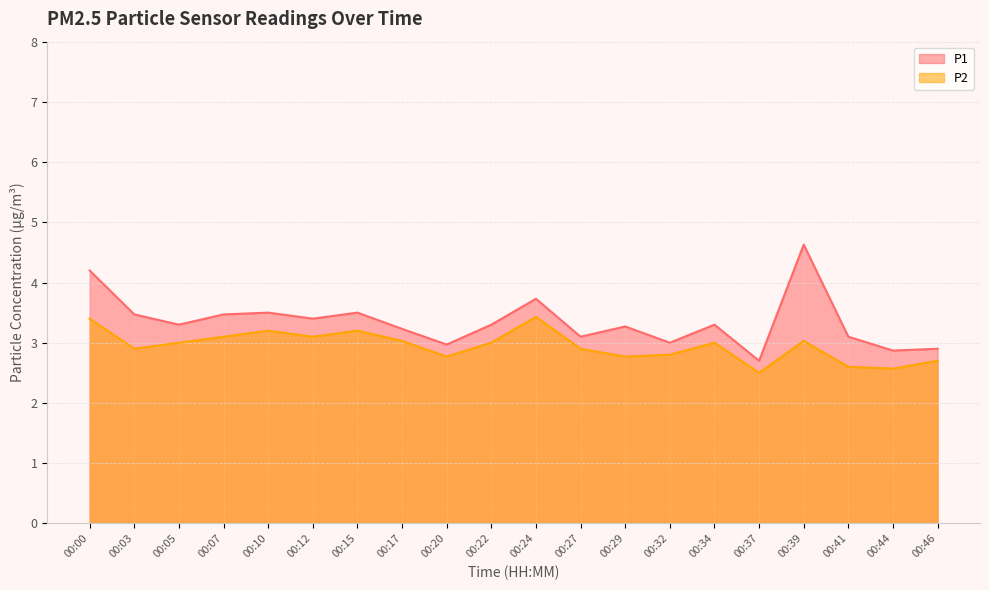

Is the value of P1 at 00:12 greater than the value of P2 at 00:10?

Yes